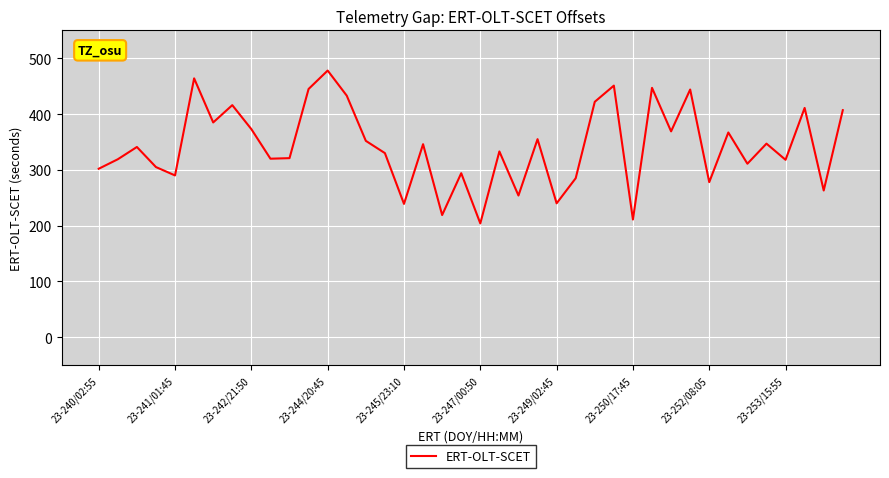

What is the maximum value shown in the chart?

478